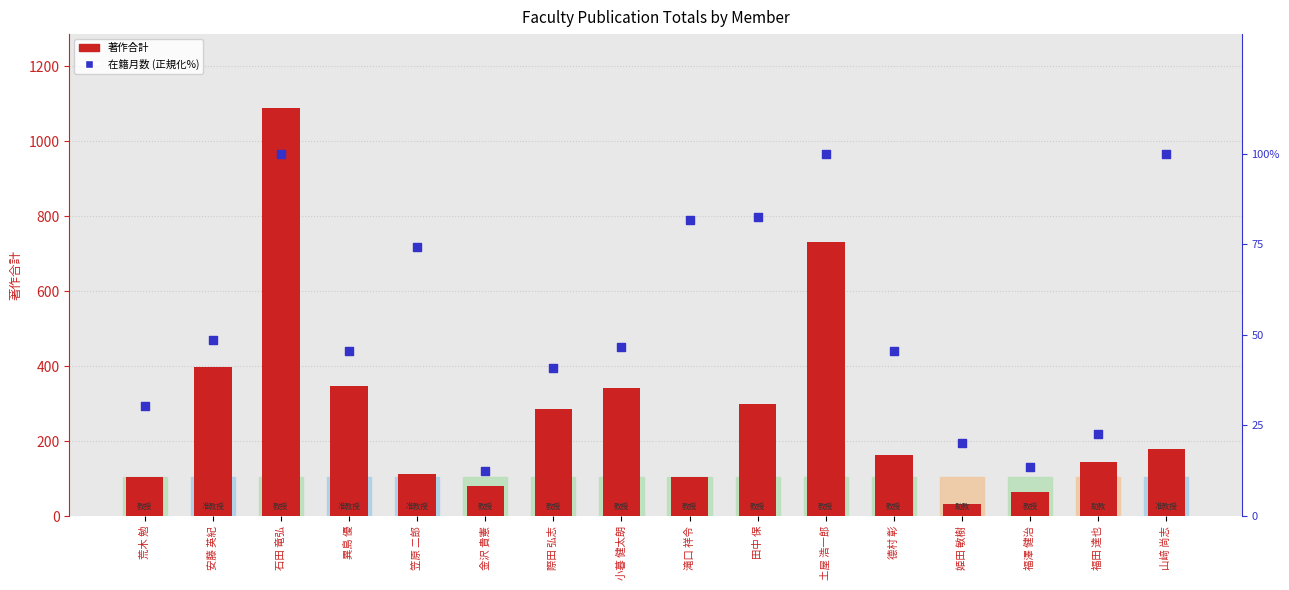

Which series has the widest spread of Y values?

著作合計